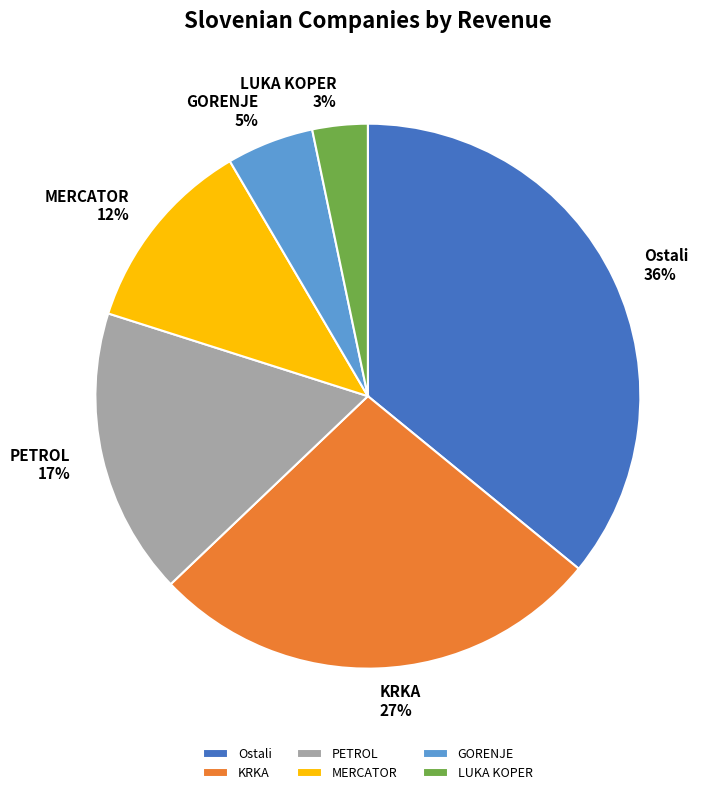

Is there a majority slice in this chart?

No